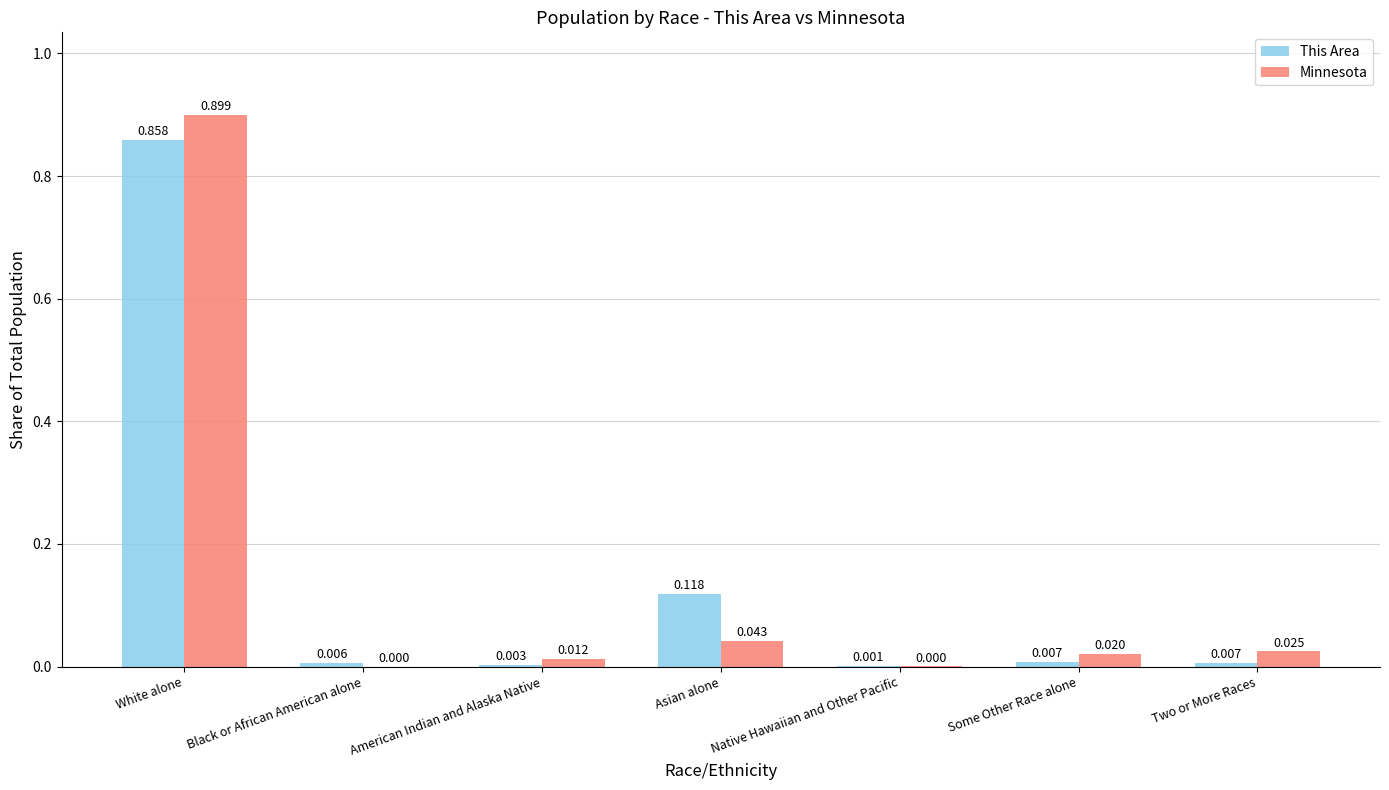

Is the value of This Area at Black or African American alone greater than the value of Minnesota at White alone?

No